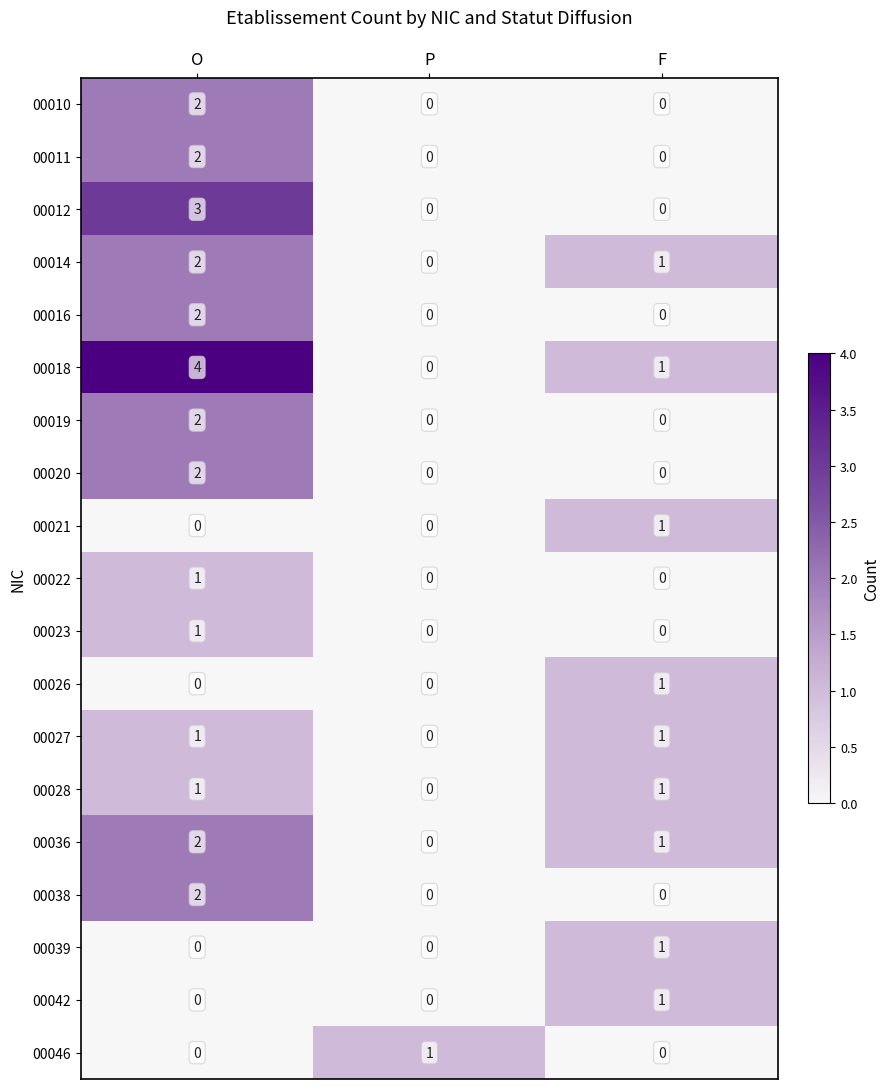

At which category does the chart reach its peak across all series?

O